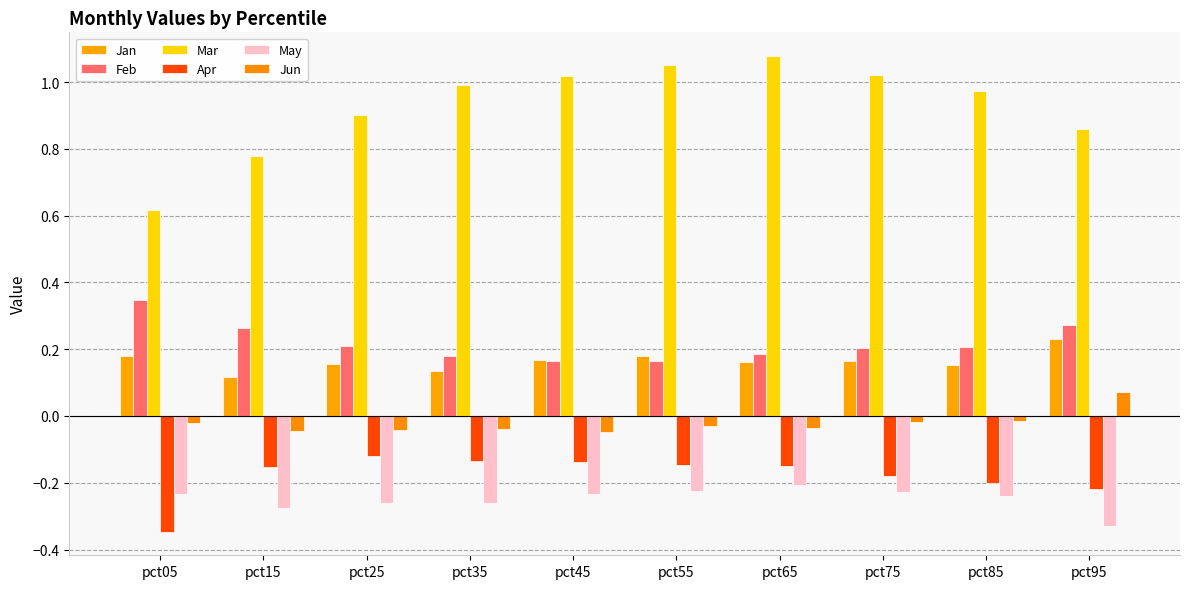

What is the sum of all Apr values?

-1.8